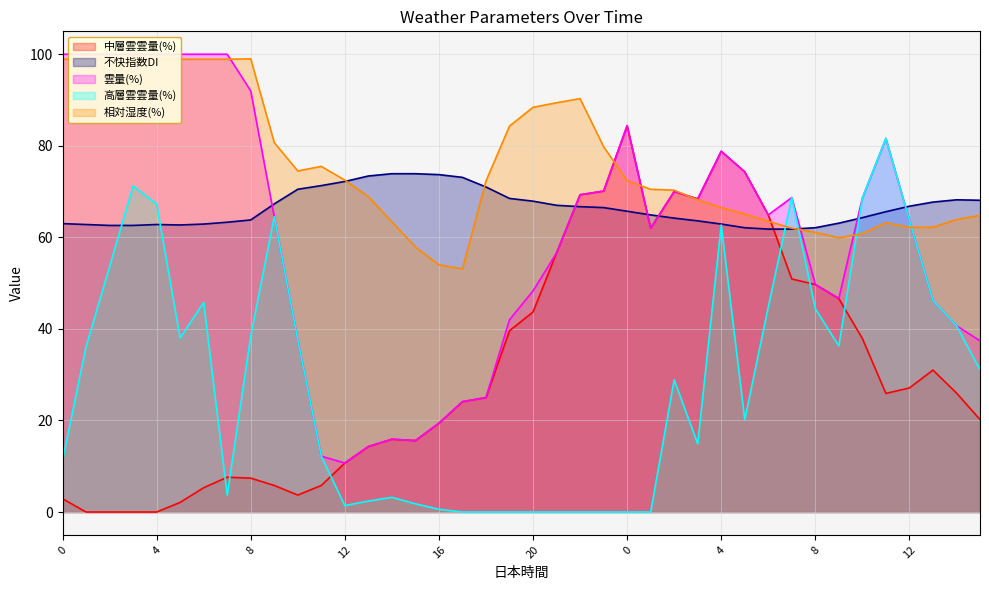

At which category does 不快指数DI reach its first local peak?

4